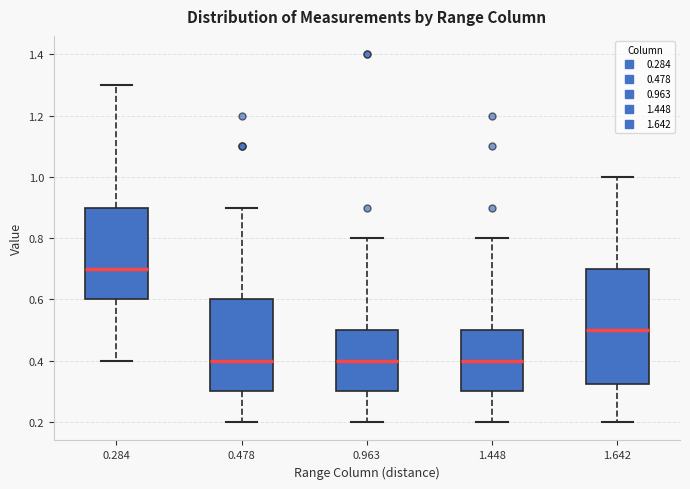

Reading left to right, read every box against the y-axis: the position of its median line, the range the box covers, and the ends of its whiskers. The values are not printed on the chart, so give them approximately, as read against the axis.

0.284: median 0.70, box 0.60 to 0.90, whiskers 0.40 to 1.30
0.478: median 0.40, box 0.30 to 0.60, whiskers 0.20 to 0.90
0.963: median 0.40, box 0.30 to 0.50, whiskers 0.20 to 0.80
1.448: median 0.40, box 0.30 to 0.50, whiskers 0.20 to 0.80
1.642: median 0.50, box 0.32 to 0.70, whiskers 0.20 to 1.00